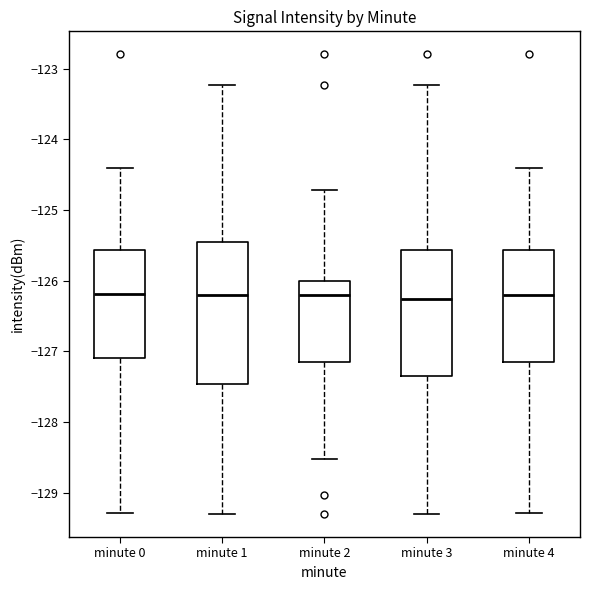

Reading left to right, transcribe this box plot: for each box, give where its median line is, the range the box spans, and where its two whiskers end, as read against the y-axis. The values are not printed on the chart, so give them approximately, as read against the axis.

minute 0: median -126.2, box -127.1 to -125.6, whiskers -129.3 to -124.4
minute 1: median -126.2, box -127.5 to -125.4, whiskers -129.3 to -123.2
minute 2: median -126.2, box -127.1 to -126.0, whiskers -128.5 to -124.7
minute 3: median -126.3, box -127.4 to -125.6, whiskers -129.3 to -123.2
minute 4: median -126.2, box -127.1 to -125.6, whiskers -129.3 to -124.4